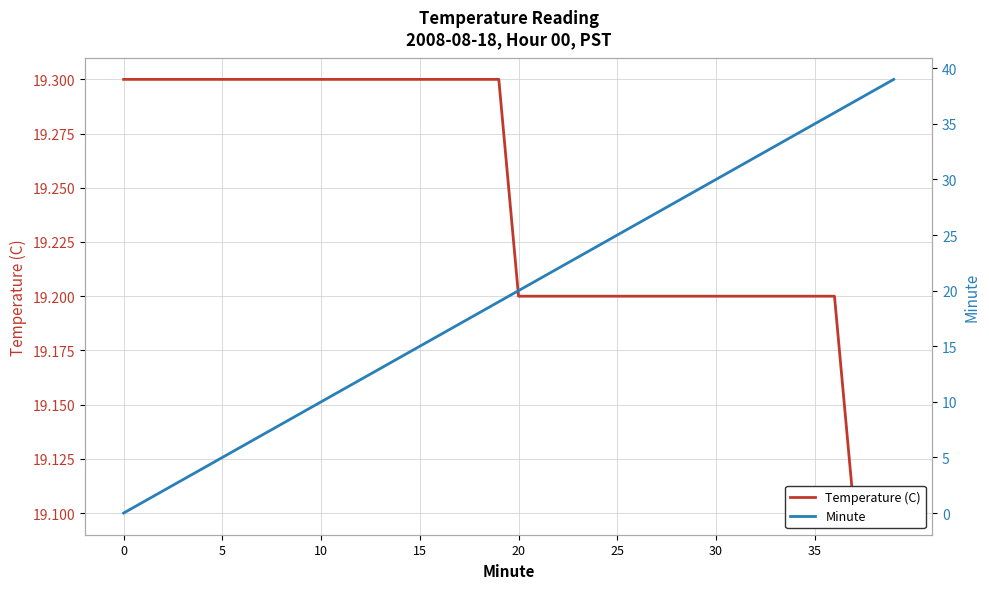

What is the total value across all series at 18?

37.3